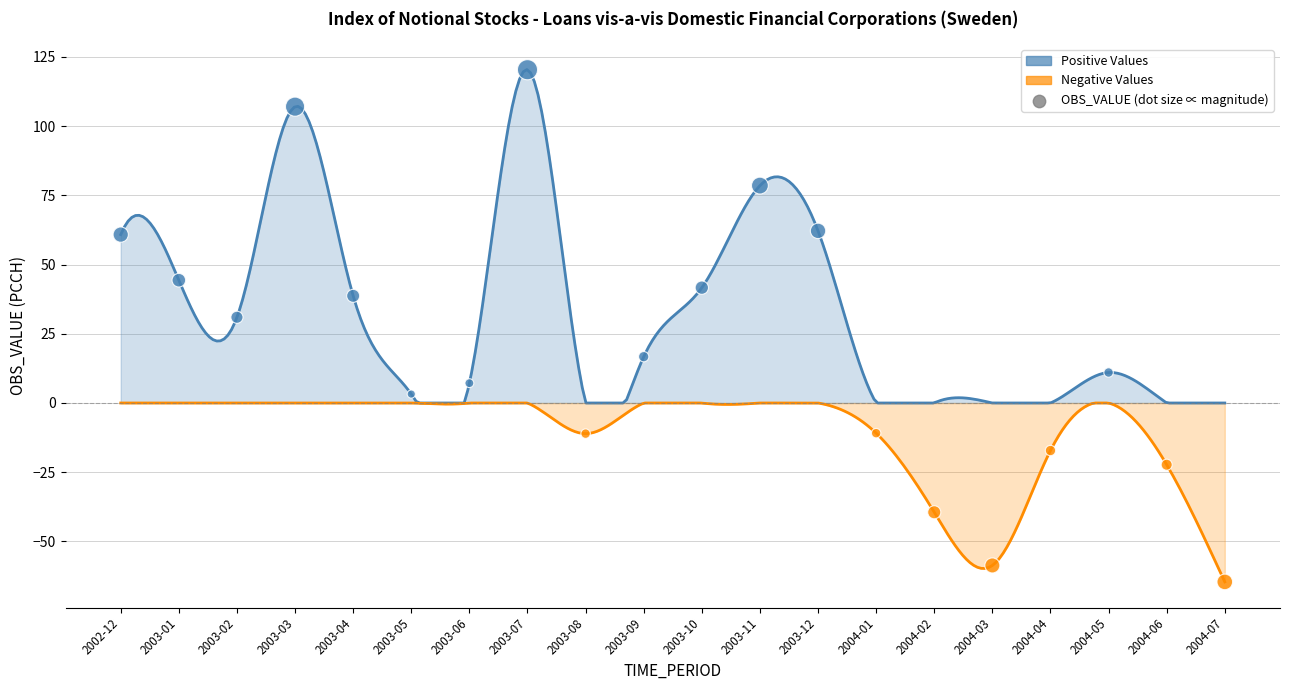

At how many categories does at least one series exceed 28?

9